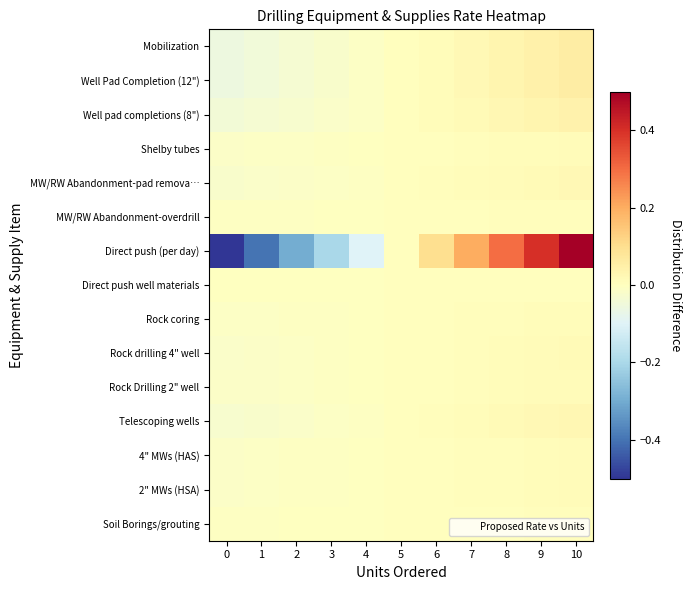

At how many categories does at least one series exceed 0?

5